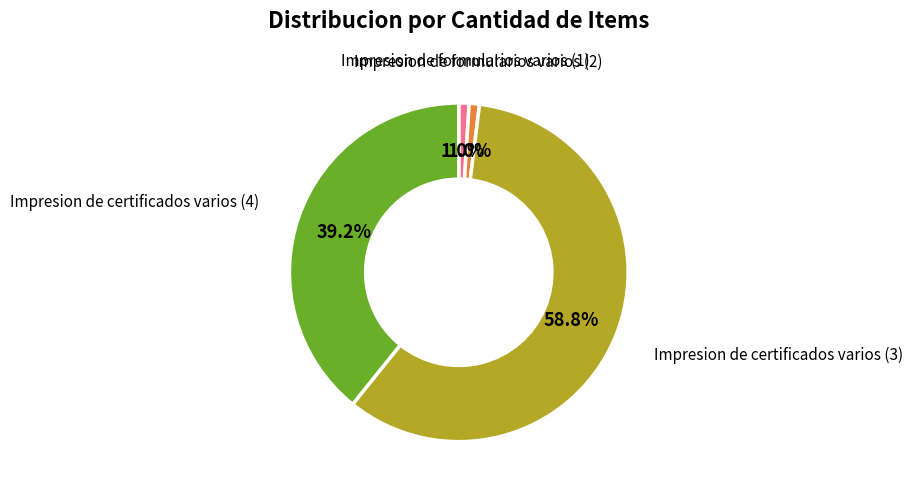

Is there any slice that represents more than half of the pie?

Yes